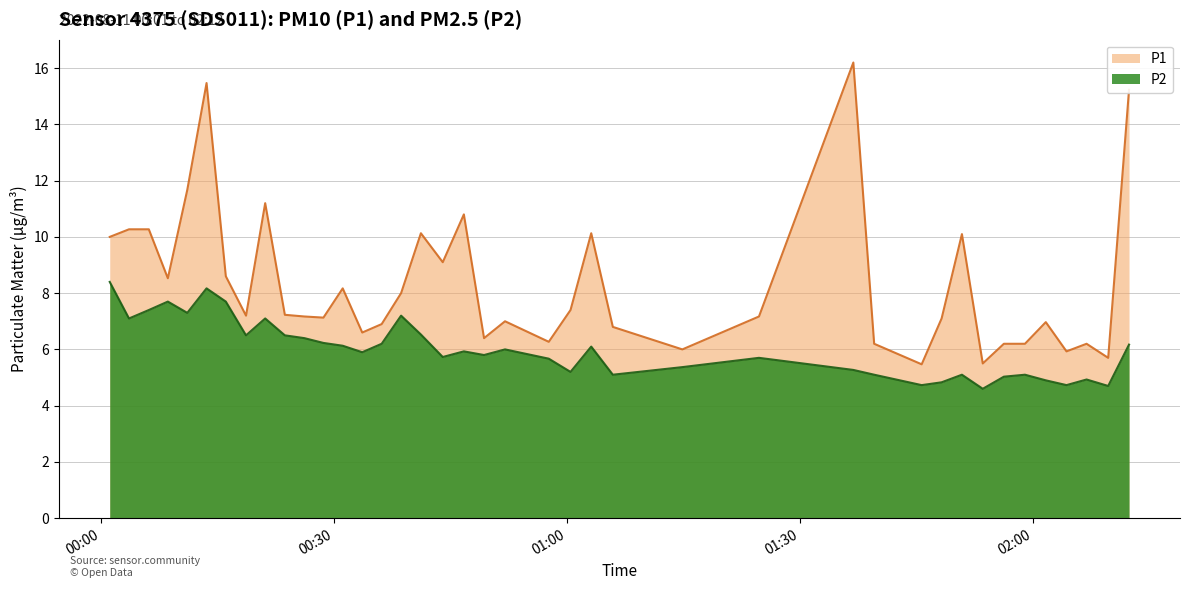

True or false: P1 and P2 cross at least once.

False